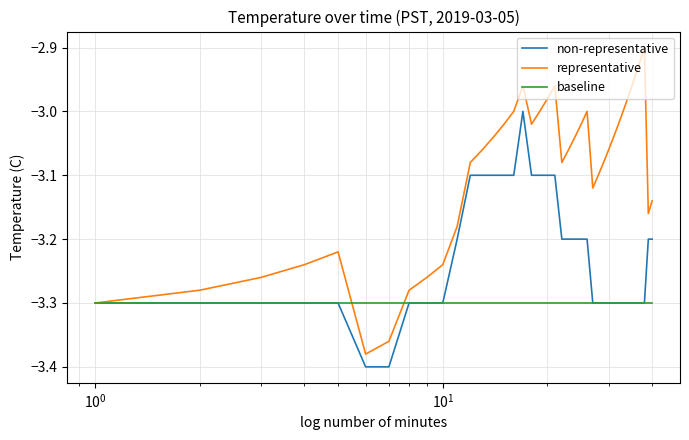

Rank the series by their average value, from highest to lowest.

representative, non-representative, baseline